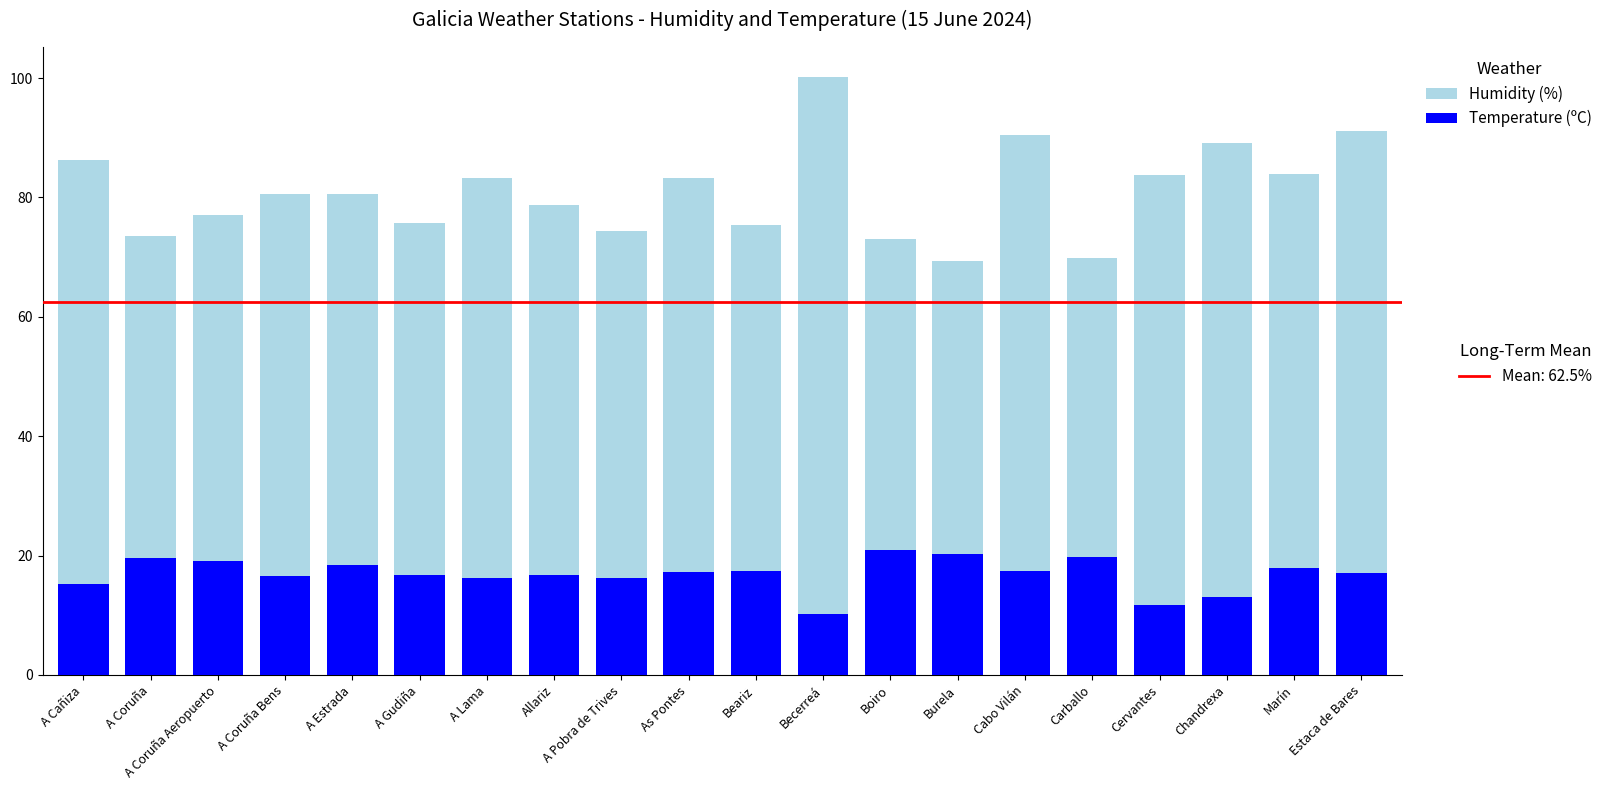

At which category is the sum across all series the highest?

Becerreá